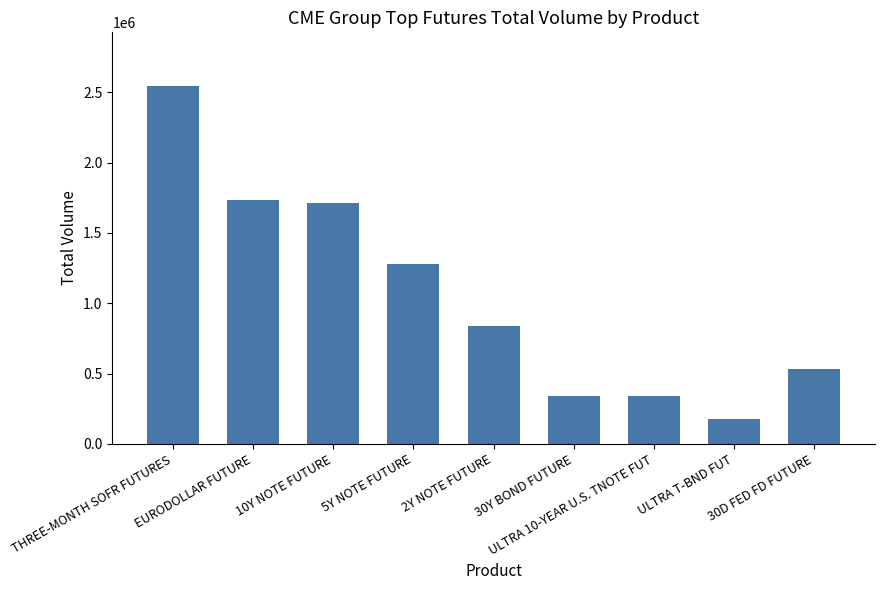

What is the greatest value displayed?

2545081